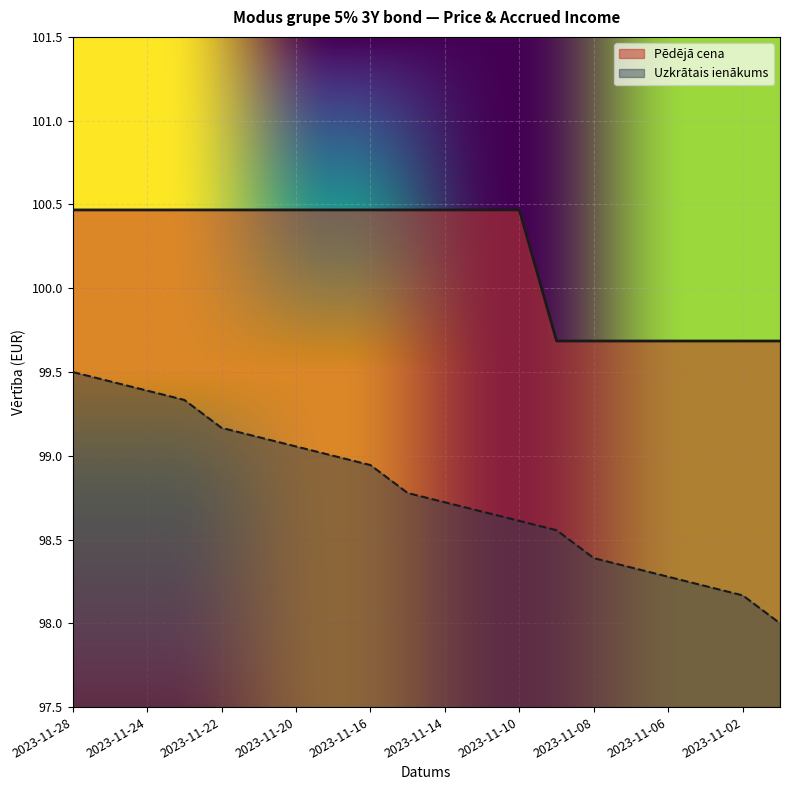

Reading right to left, what are all the values shown in this chart?

Pēdējā cena: 2023-11-01=99.7	2023-11-02=99.7	2023-11-03=99.7	2023-11-06=99.7	2023-11-07=99.7	2023-11-08=99.7	2023-11-09=99.7	2023-11-10=100.5	2023-11-13=100.5	2023-11-14=100.5	2023-11-15=100.5	2023-11-16=100.5	2023-11-17=100.5	2023-11-20=100.5	2023-11-21=100.5	2023-11-22=100.5	2023-11-23=100.5	2023-11-24=100.5	2023-11-27=100.5	2023-11-28=100.5
Uzkrātais ienākums: 2023-11-01=98.0	2023-11-02=98.2	2023-11-03=98.2	2023-11-06=98.3	2023-11-07=98.3	2023-11-08=98.4	2023-11-09=98.6	2023-11-10=98.6	2023-11-13=98.7	2023-11-14=98.7	2023-11-15=98.8	2023-11-16=98.9	2023-11-17=99.0	2023-11-20=99.1	2023-11-21=99.1	2023-11-22=99.2	2023-11-23=99.3	2023-11-24=99.4	2023-11-27=99.4	2023-11-28=99.5